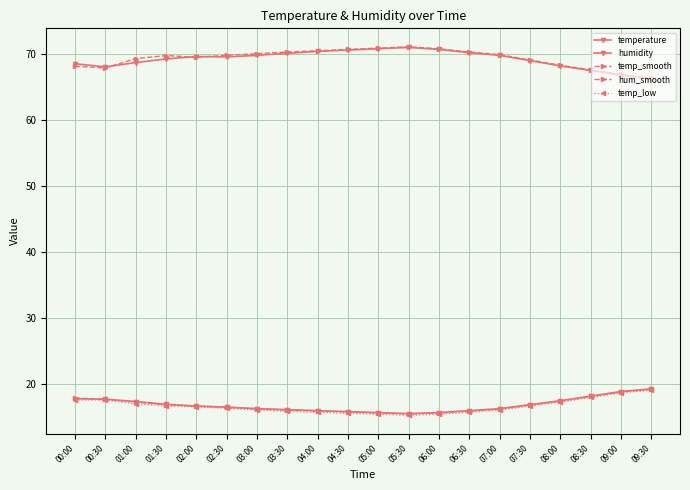

True or false: humidity and temperature cross at least once.

False